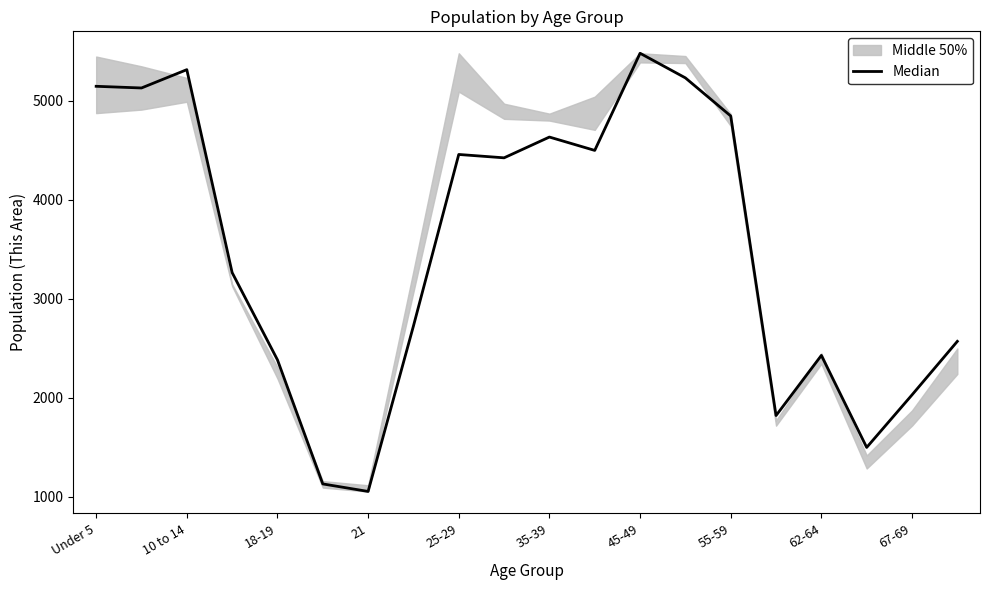

How many data points are less than 4424?

10